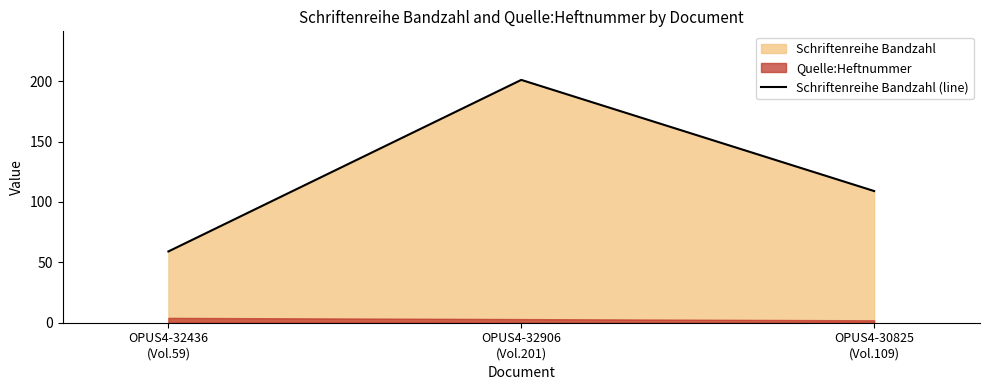

Approximately how many times larger is the value at OPUS4-32906
(Vol.201) compared to OPUS4-32436
(Vol.59)?

3.4